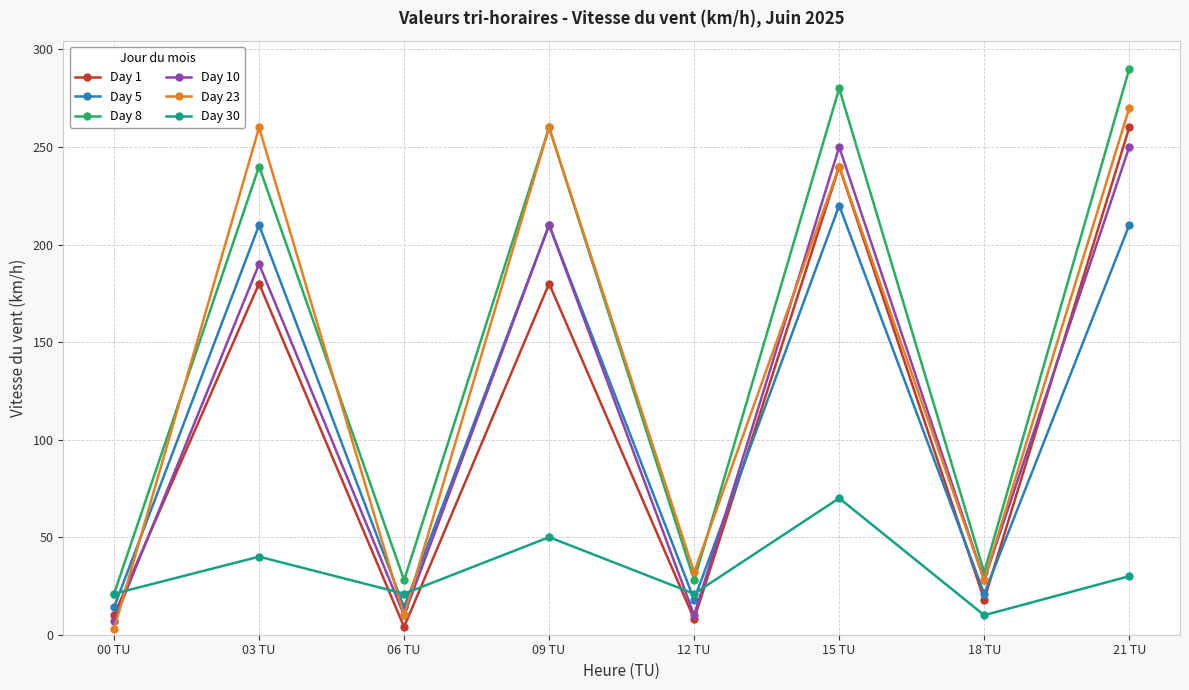

What is the difference between the second highest and minimum values in the Day 1 series?

236